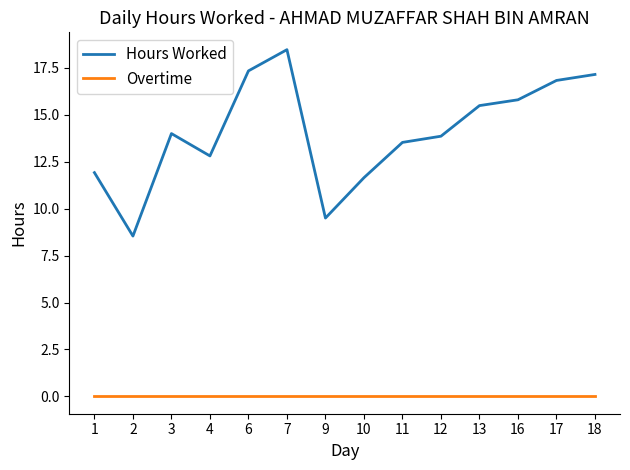

The Overtime series shows 0.0 at 10. True or false?

True